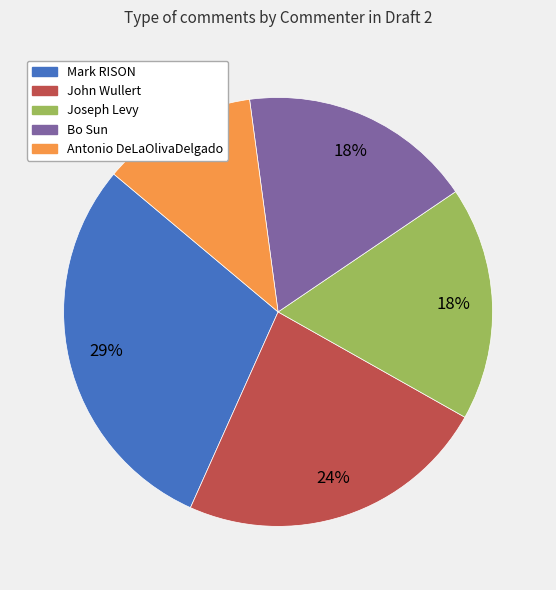

Which slice is the smallest?

Antonio DeLaOlivaDelgado